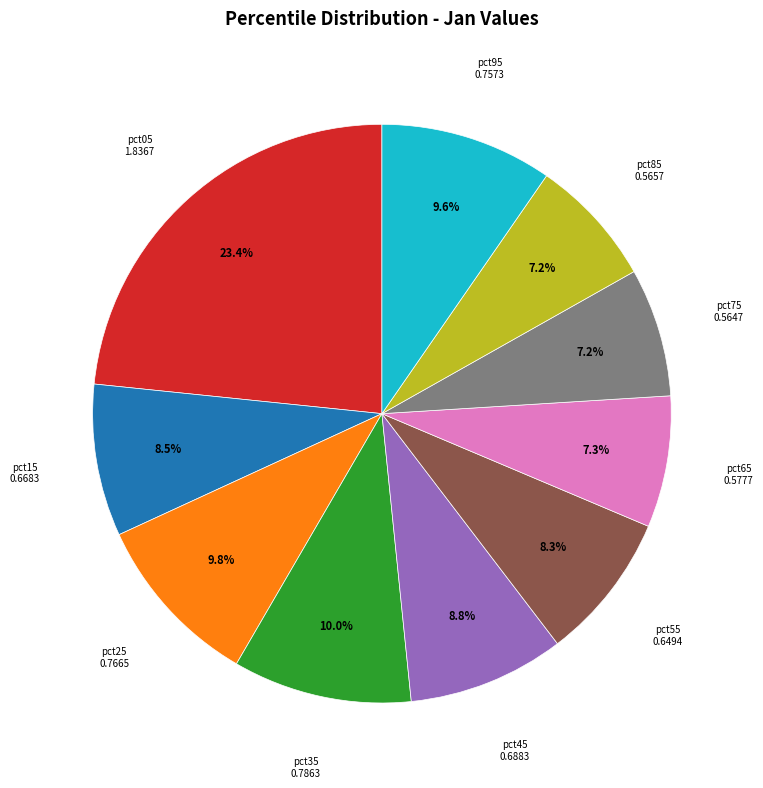

Does any single category account for the majority?

No